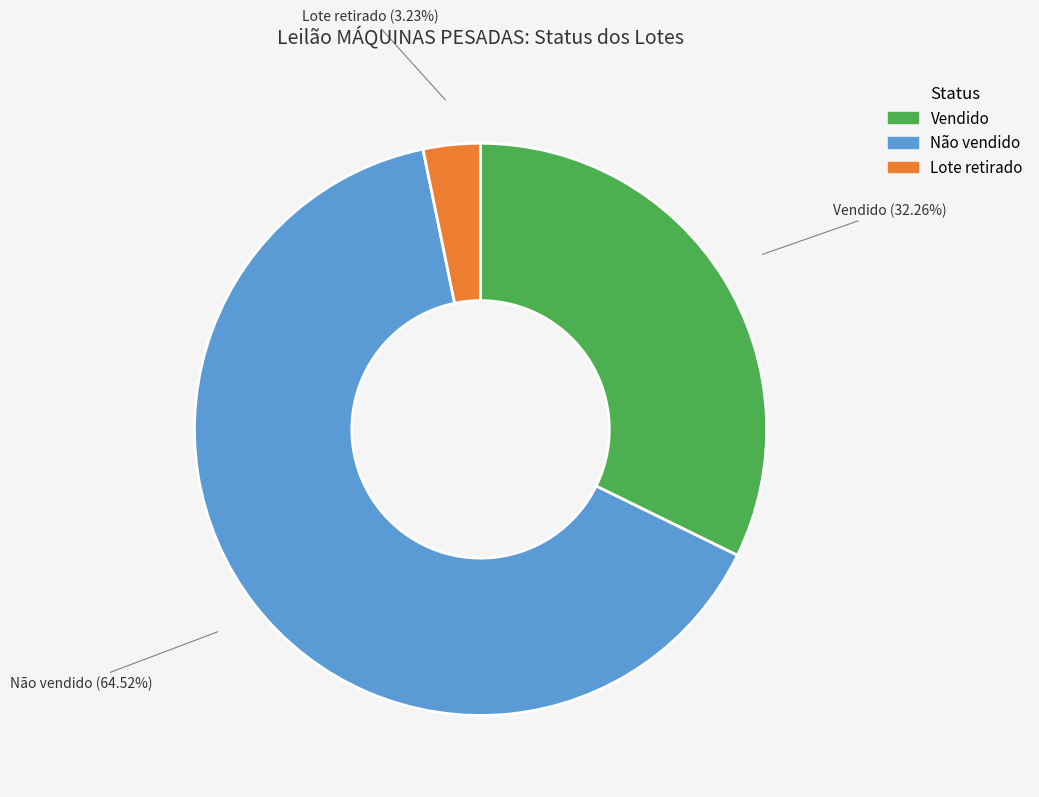

How many segments does this pie chart have?

3